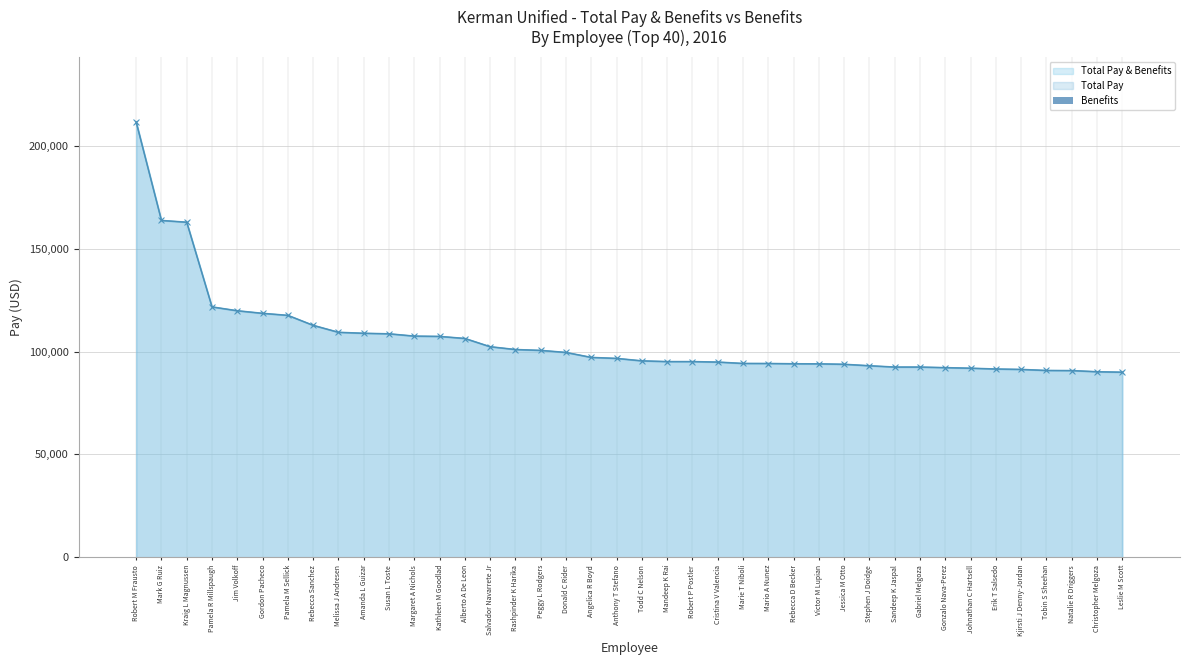

What is the value of the Total Pay bar at the 8th from the left?

112806.3